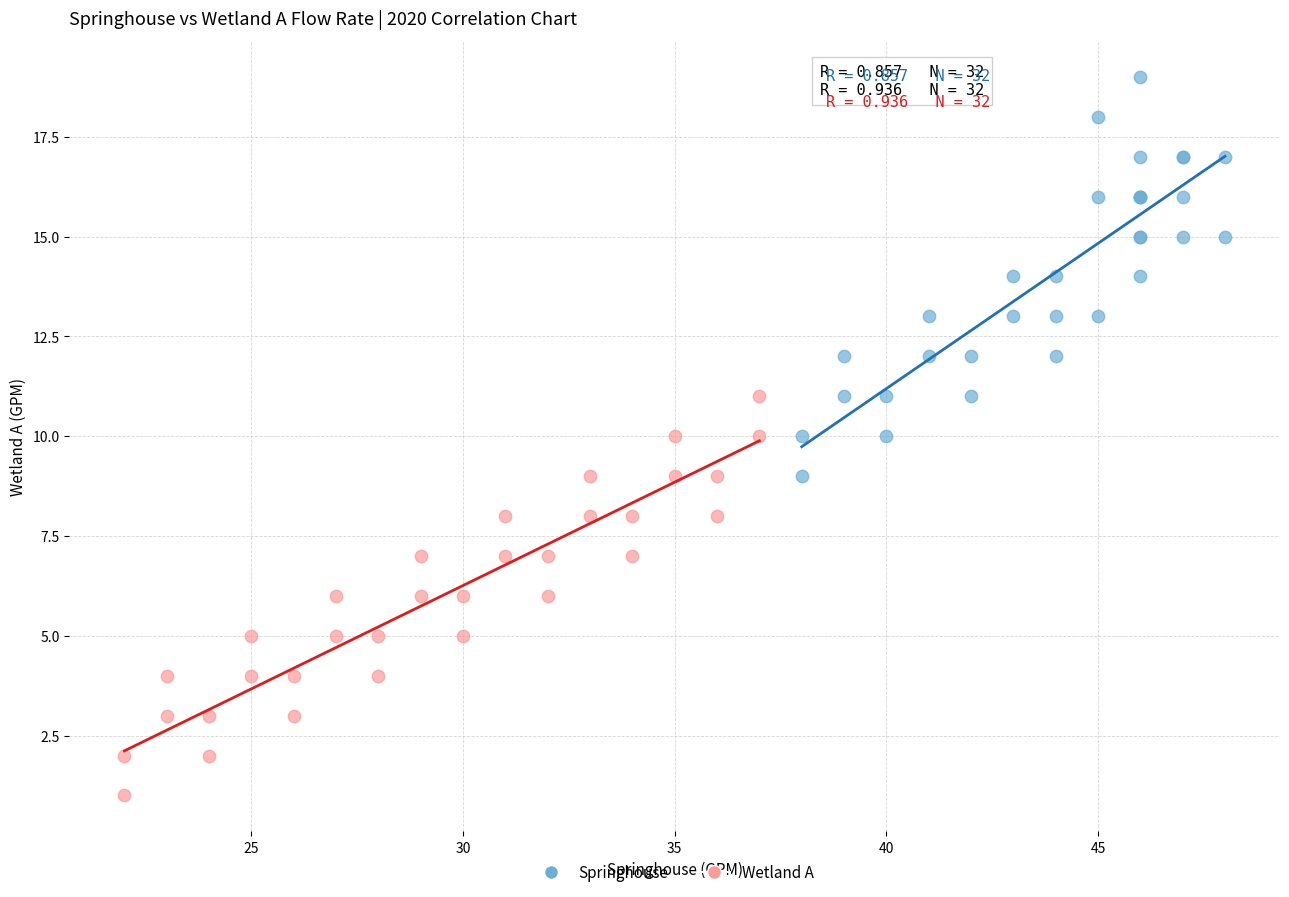

Which series contains the lowest Y value?

Wetland A